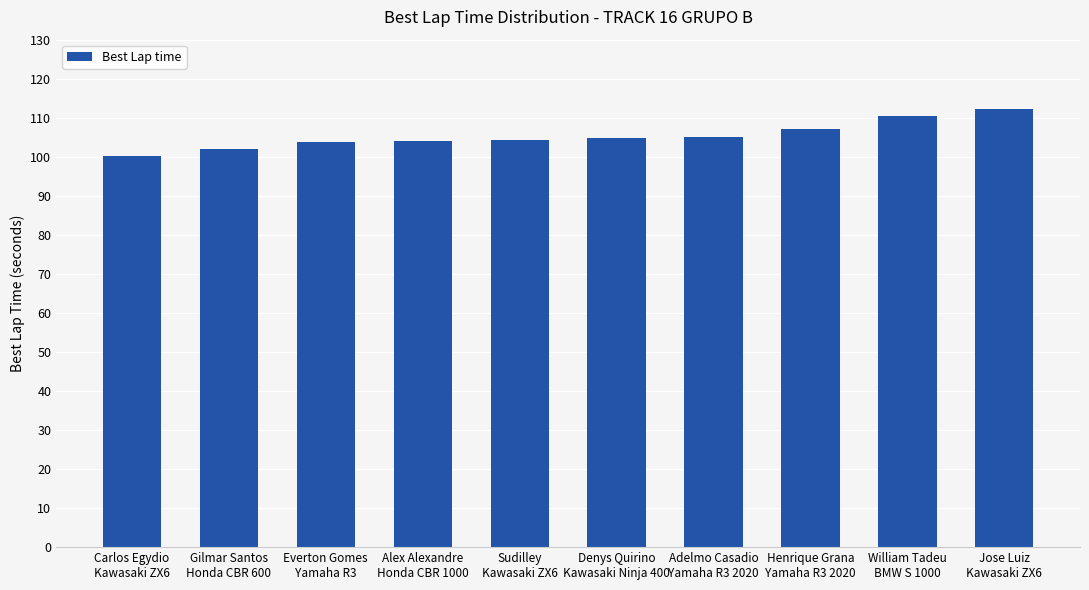

What is the value of the 9th bar from the left?

110.4